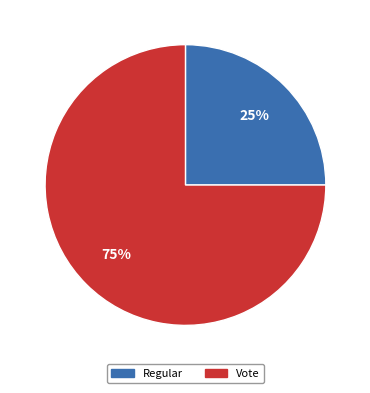

Approximately how many times larger is the value at Regular compared to Vote?

0.3